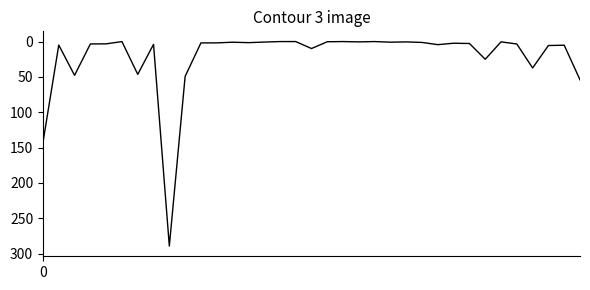

Is this an area chart (filled region under the line)?

No